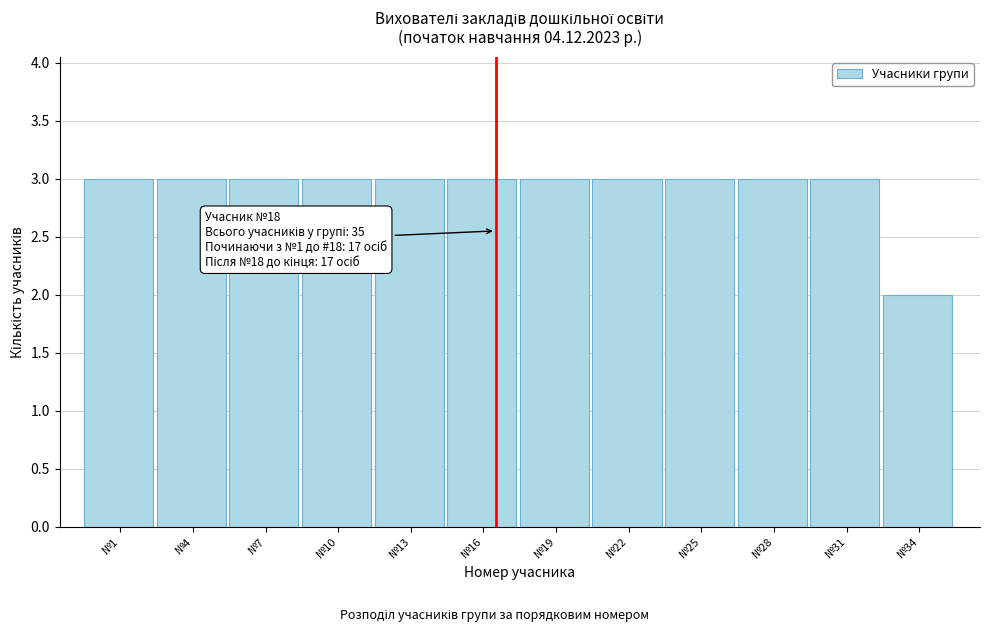

Reading right to left, list all the values displayed in this chart.

2	3	3	3	3	3	3	3	3	3	3	3